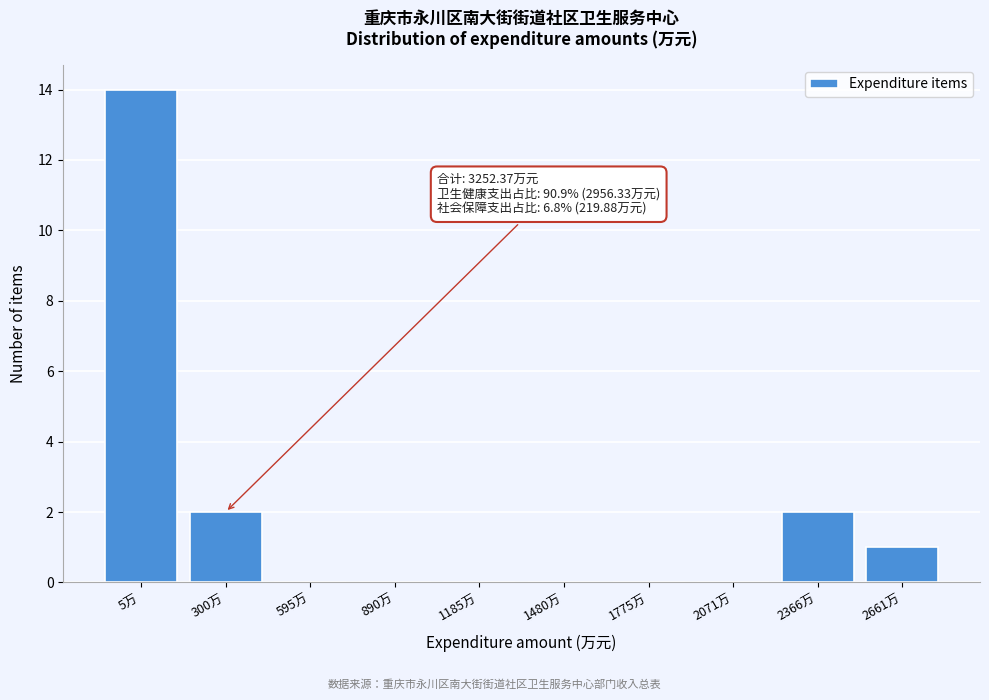

Reading left to right, what are all the values shown in this chart?

5万=14	300万=2	595万=0	890万=0	1185万=0	1480万=0	1775万=0	2071万=0	2366万=2	2661万=1